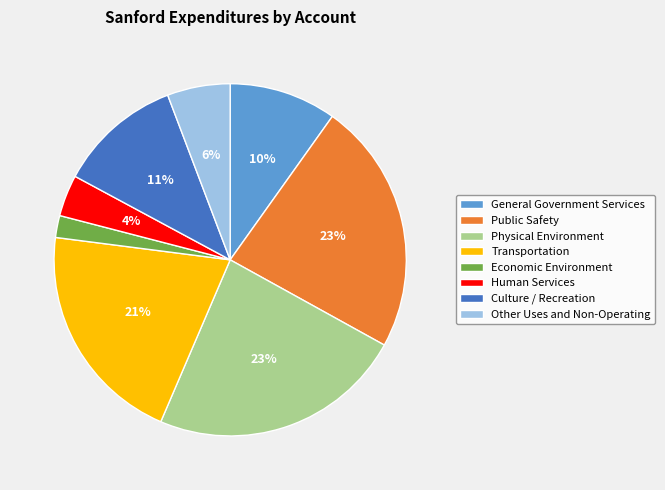

Between General Government Services and Culture / Recreation, which is larger?

Culture / Recreation